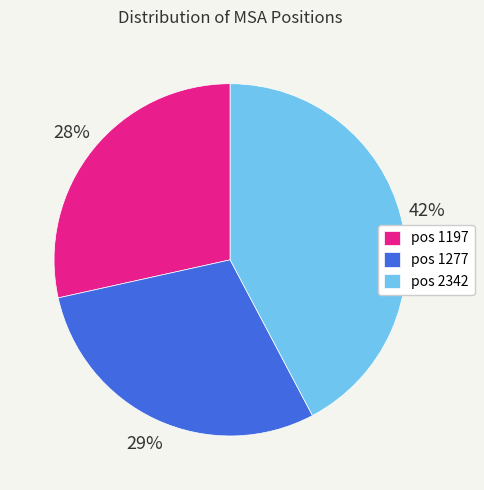

Approximately how many times larger is the value at pos 1197 compared to pos 2342?

0.7